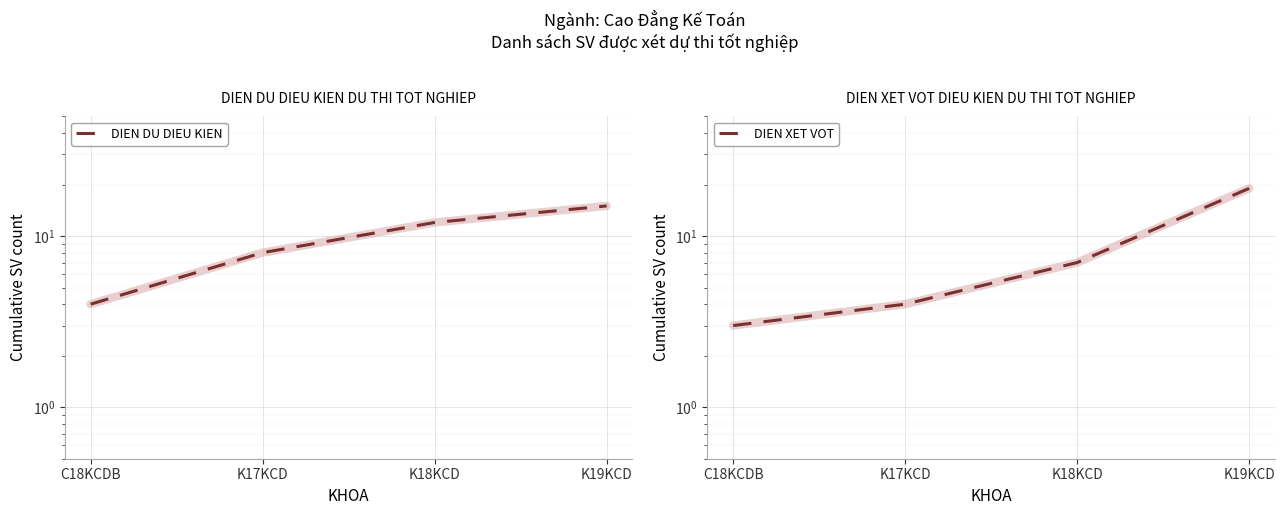

How many data points in DIEN XET VOT are less than 7?

2